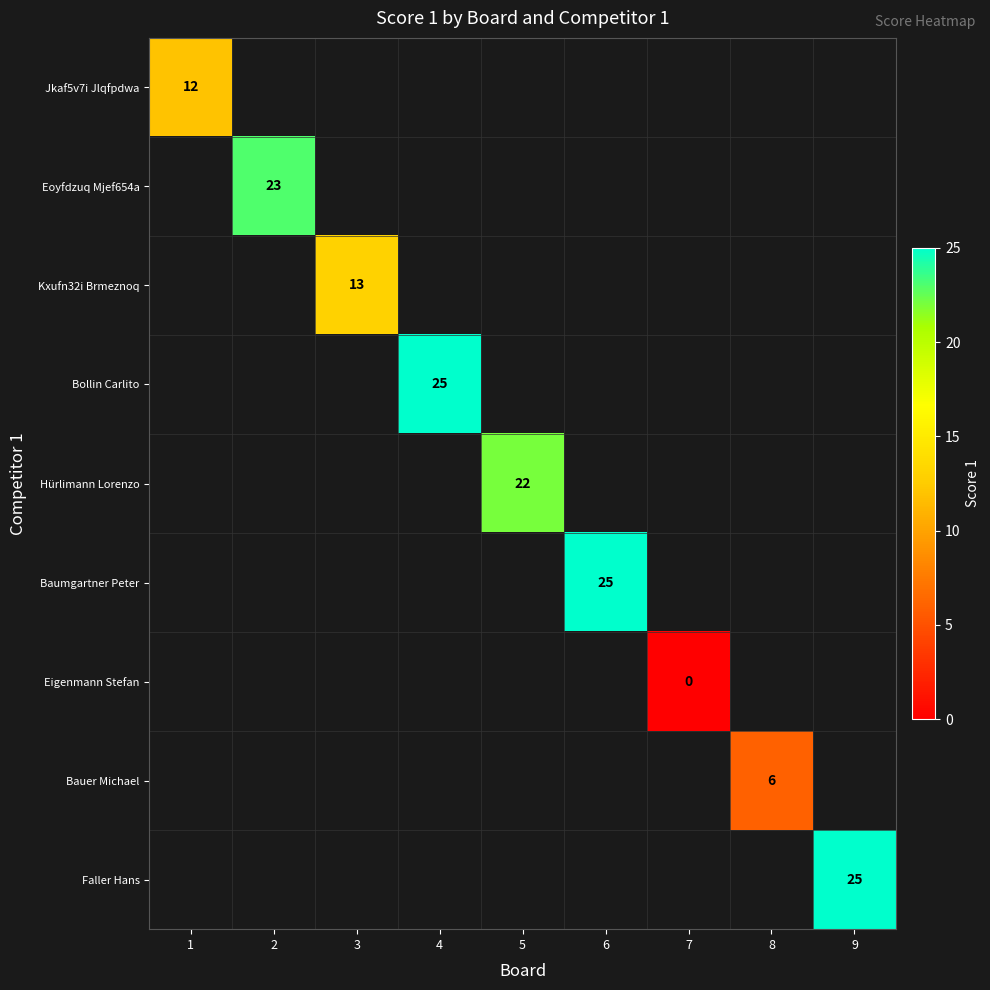

Which category has the highest value across all series?

4